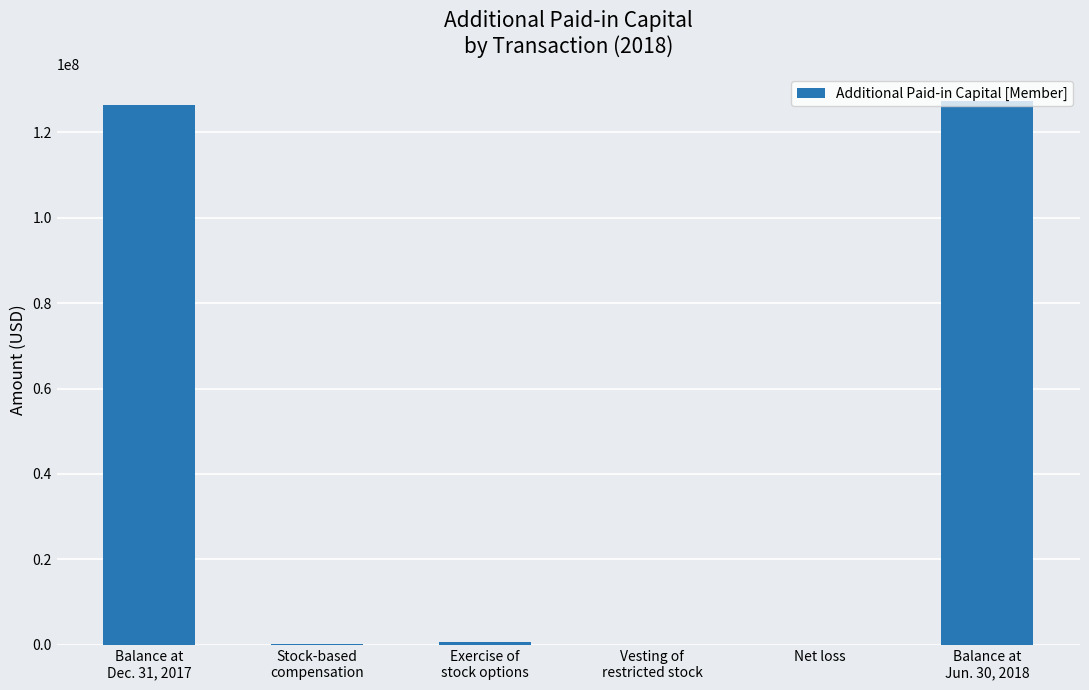

What is the sum of all values?

254456950